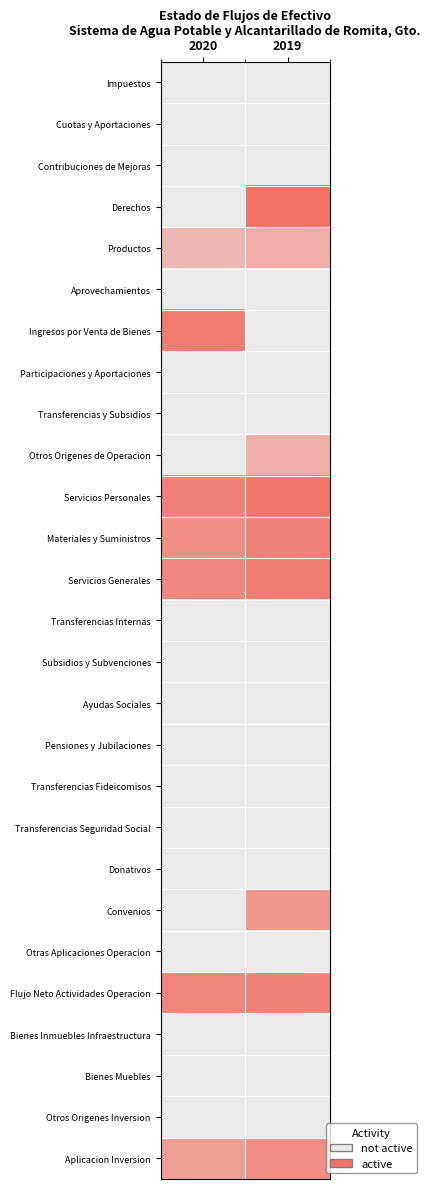

Between 2020 and 2019, which series saw the biggest shift?

Derechos